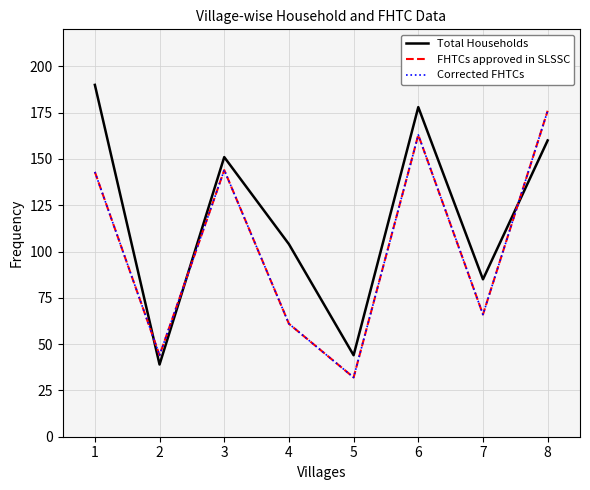

The Total Households series shows 190 at 1. True or false?

True